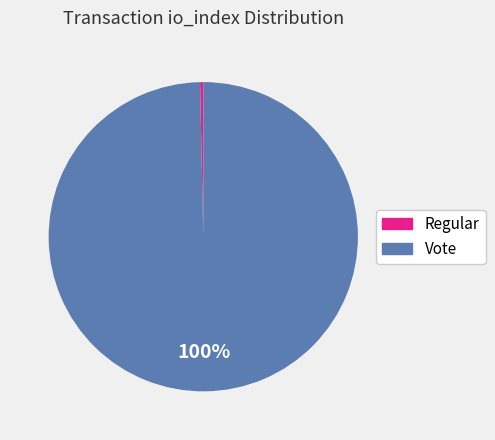

Is it true that Vote is 100% of the pie?

True